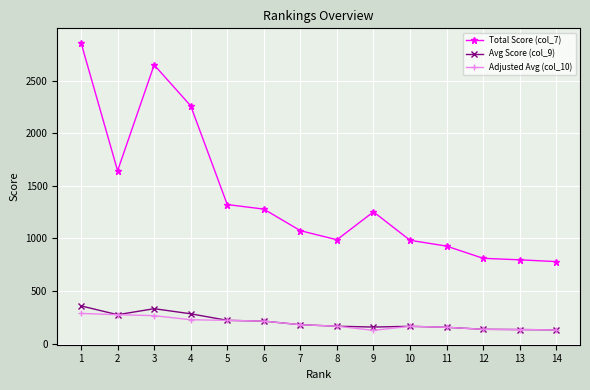

What value does the Adjusted Avg (col_10) series have at 10?

163.7